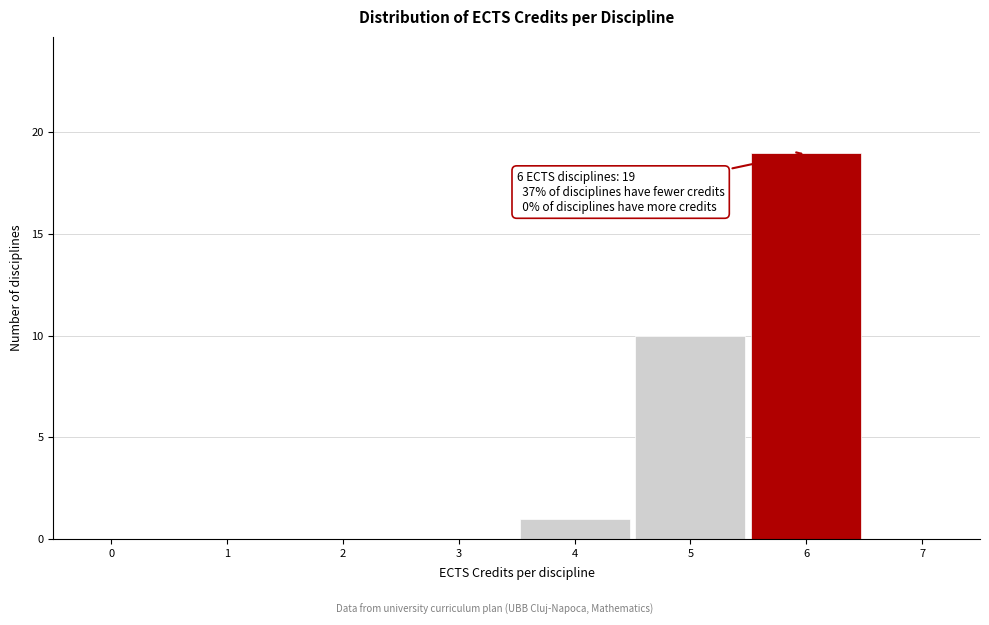

Which range on the x-axis has the tallest bar?

5.5 to 6.5